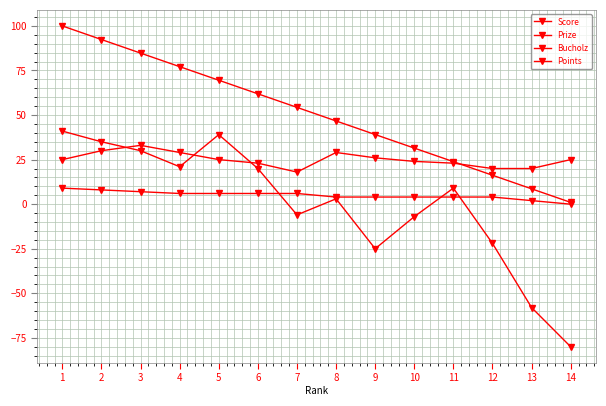

What is the spread (max minus min) of values at 2?

84.4